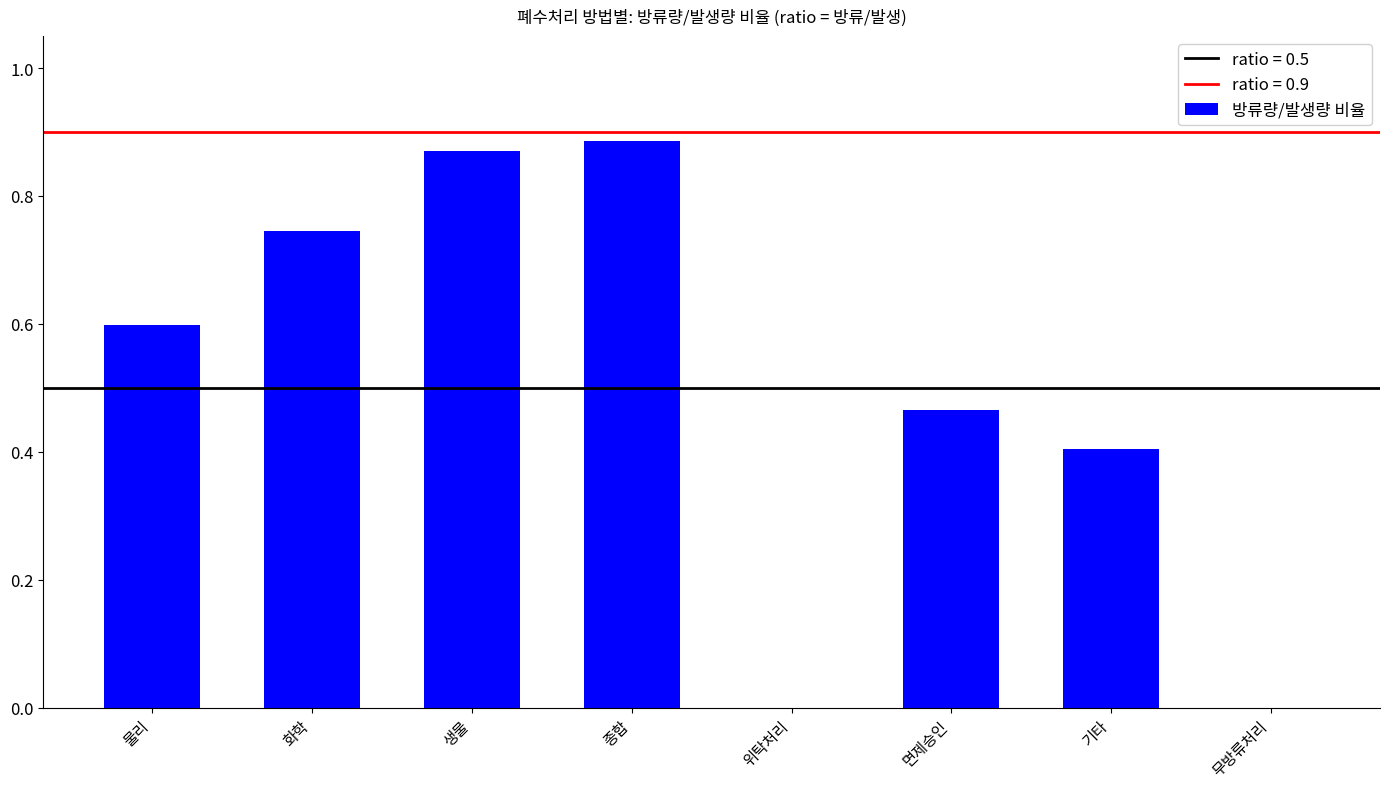

Count the number of data series in this chart.

1